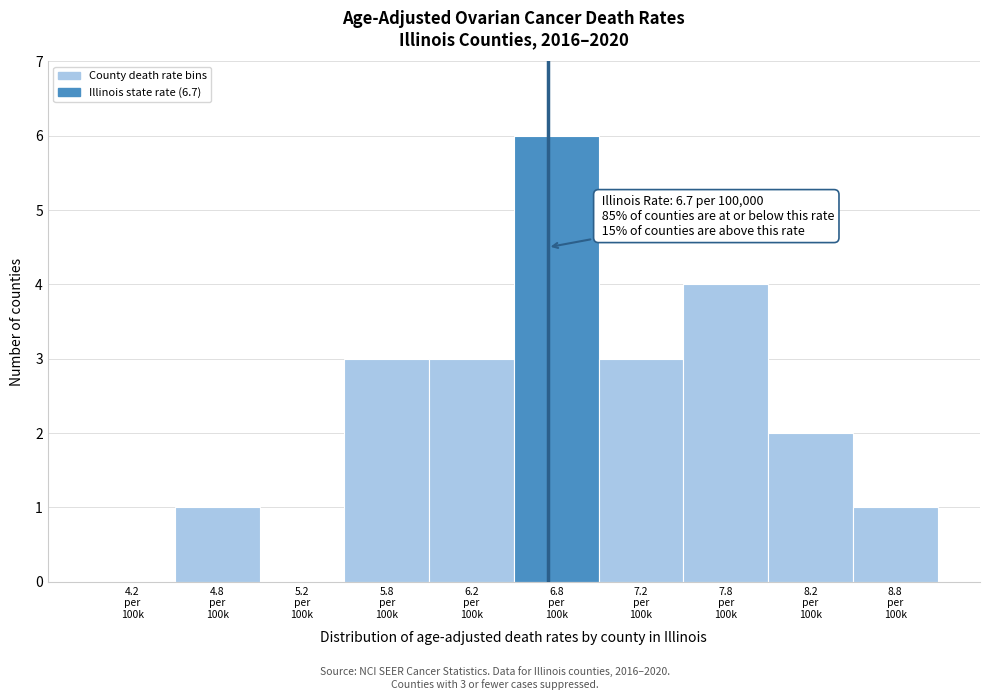

What is the greatest value displayed?

6